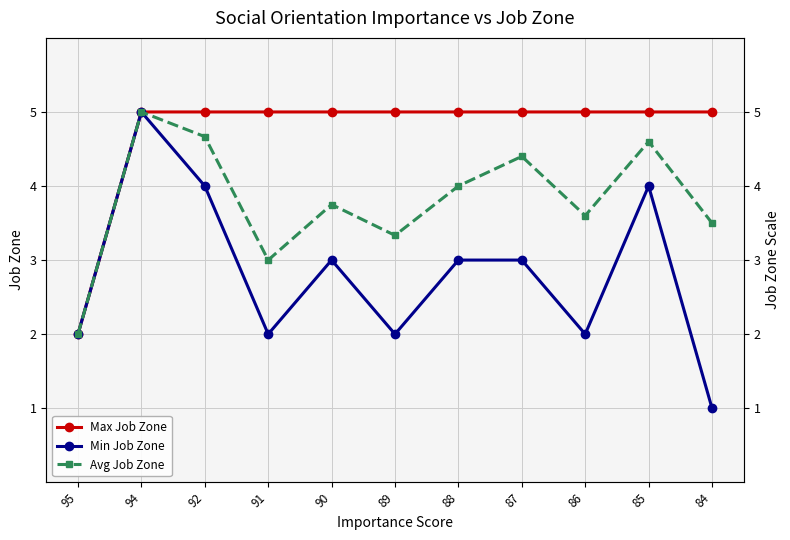

What is the minimum value for Avg Job Zone?

2.0